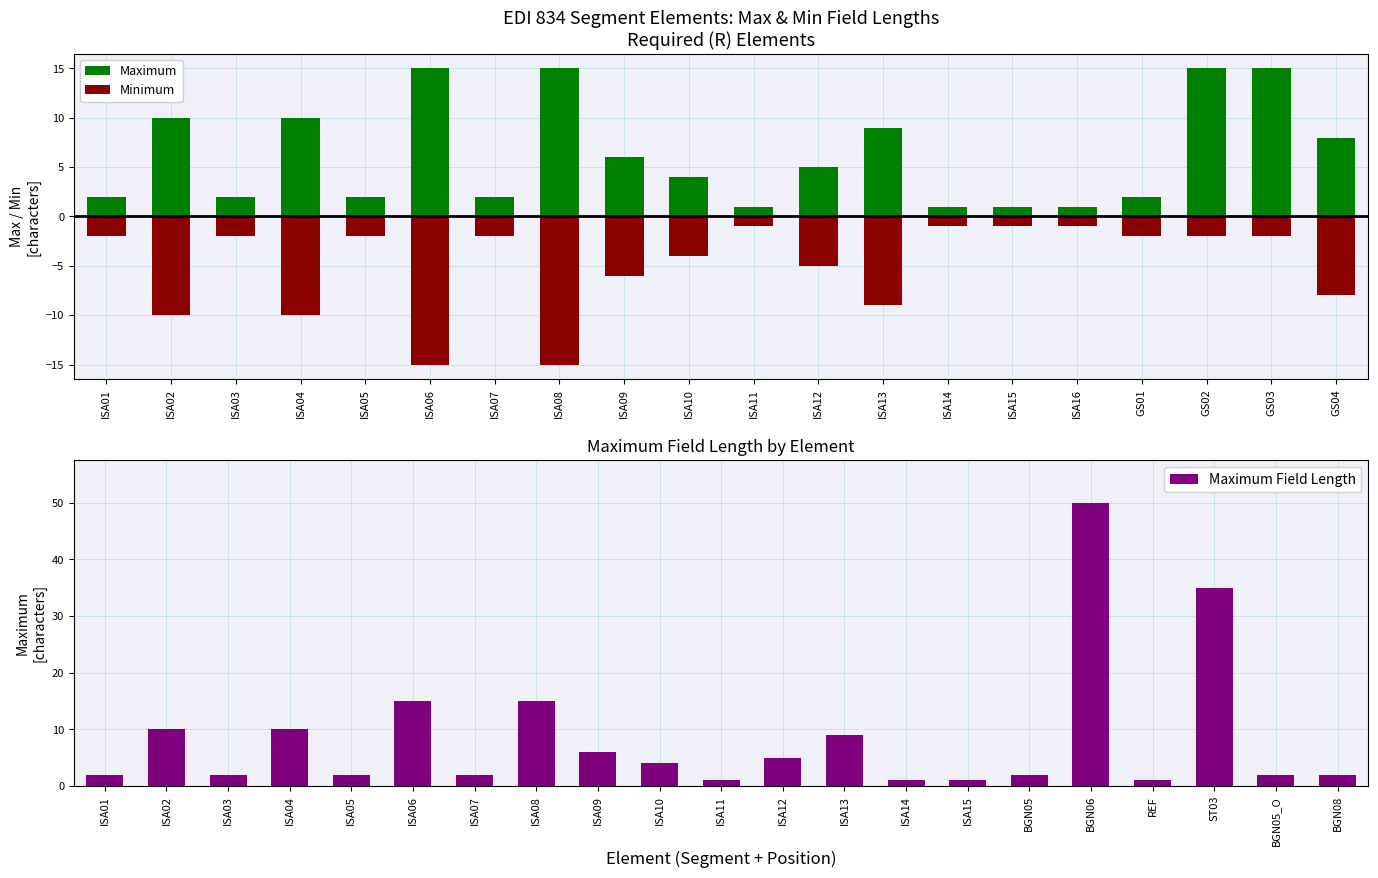

What is the greatest value displayed?

50